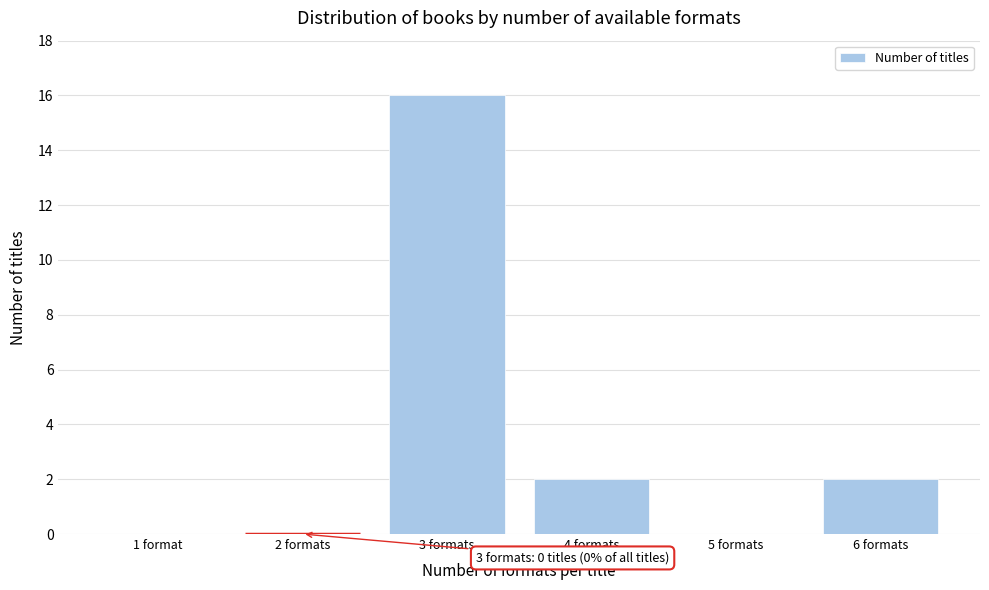

Reading left to right, transcribe all the data shown in this chart.

1 format=0	2 formats=0	3 formats=16	4 formats=2	5 formats=0	6 formats=2